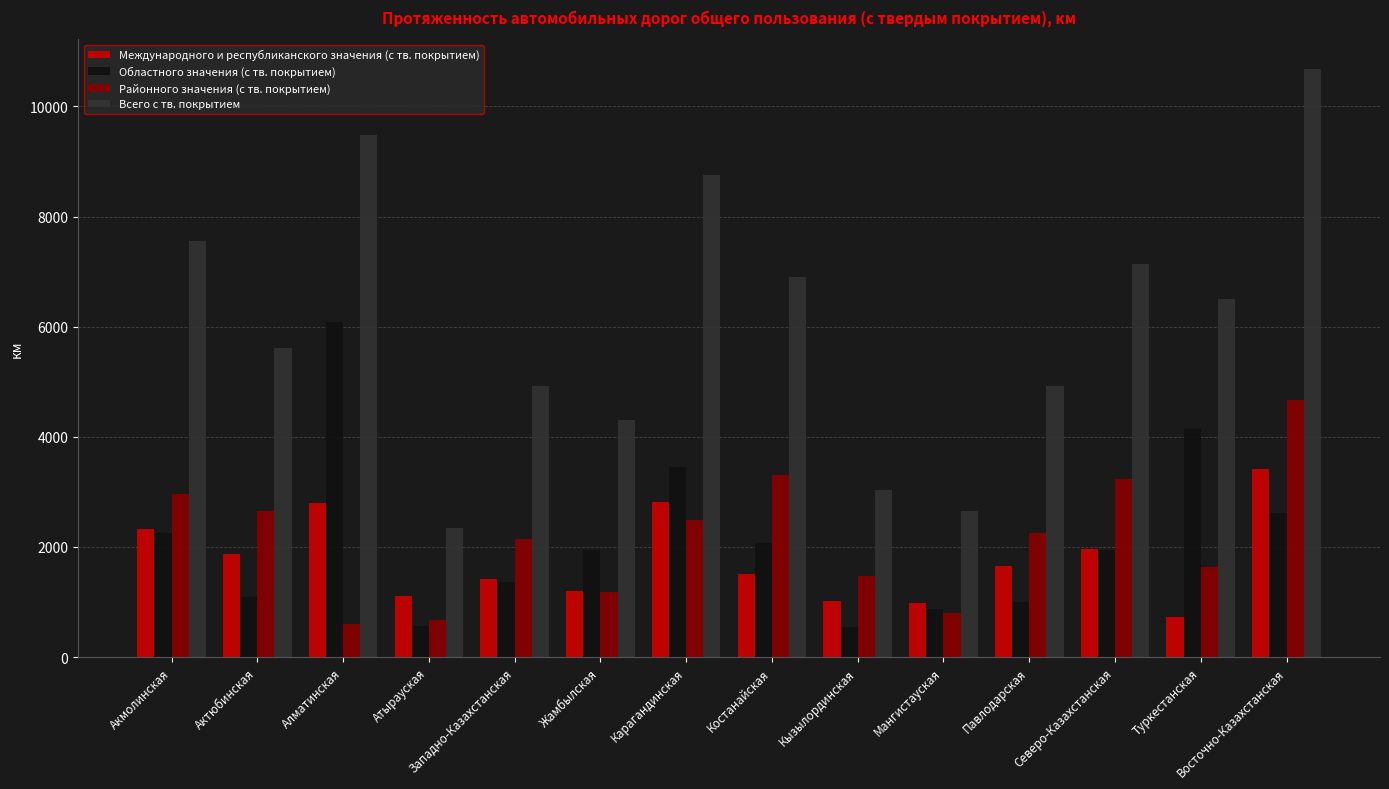

Is the value of Областного значения (с тв. покрытием) at Северо-Казахстанская greater than the value of Районного значения (с тв. покрытием) at Западно-Казахстанская?

No